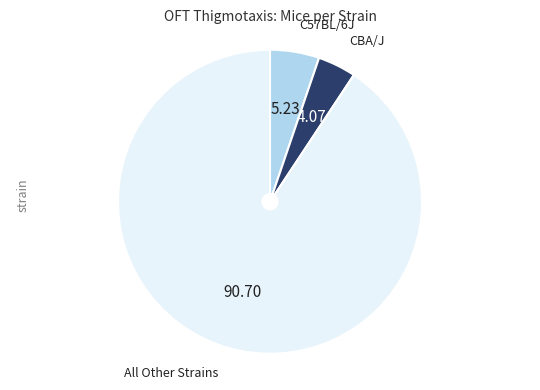

Is there a majority slice in this chart?

Yes